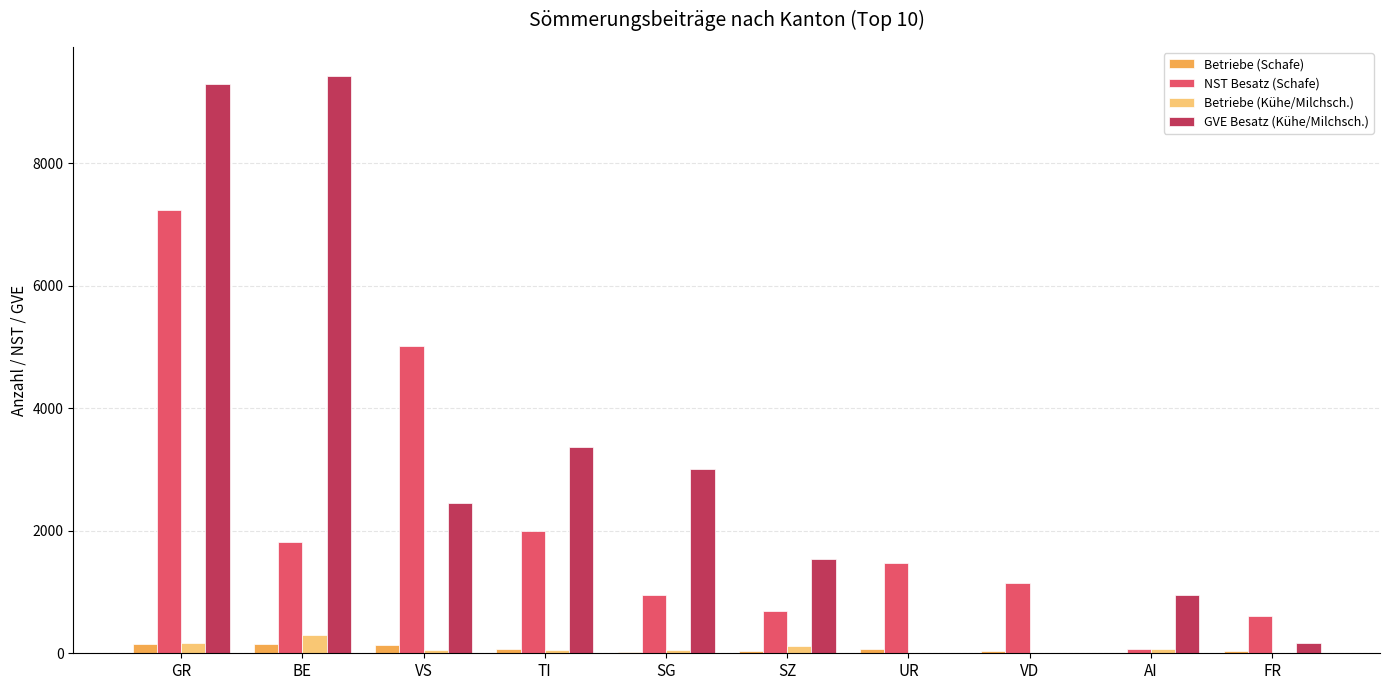

The value of NST Besatz (Schafe) at UR is 2544. True or false?

False